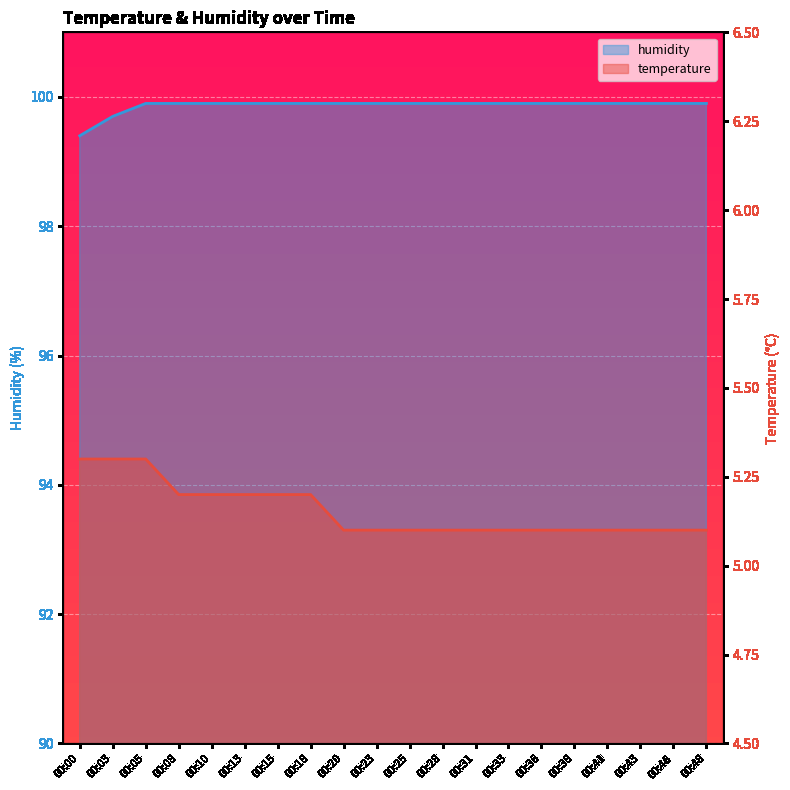

Is the value of humidity at 00:28 greater than the value of temperature at 00:05?

Yes